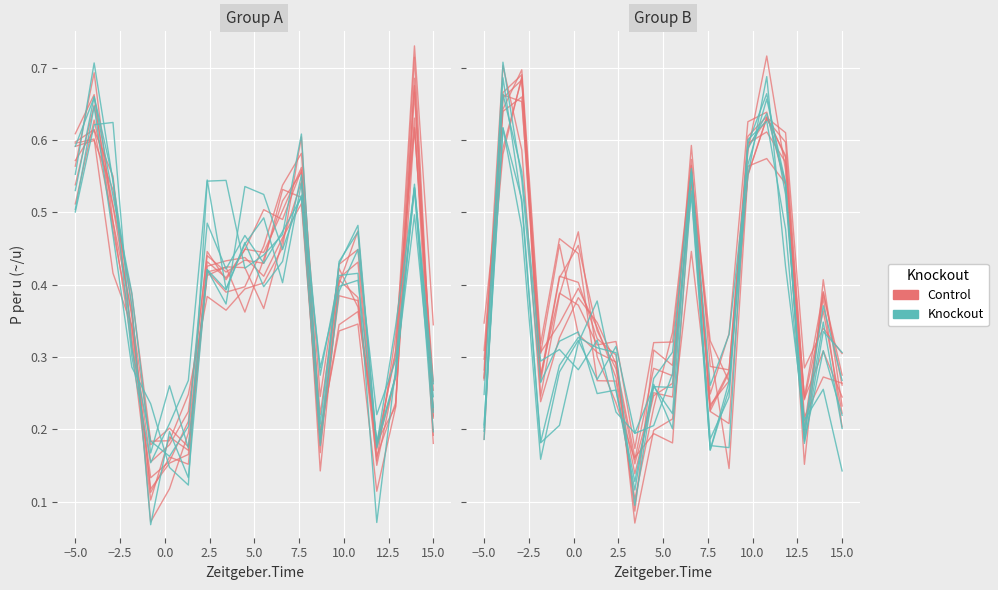

Reading left to right, extract all data points from this chart.

Control: 0.3	0.6	0.7	0.3	0.4	0.5	0.3	0.3	0.2	0.3	0.2	0.6	0.2	0.3	0.6	0.6	0.5	0.2	0.4	0.3
Knockout: 0.2	0.6	0.5	0.2	0.3	0.3	0.3	0.3	0.1	0.3	0.2	0.6	0.2	0.2	0.6	0.6	0.5	0.2	0.3	0.2